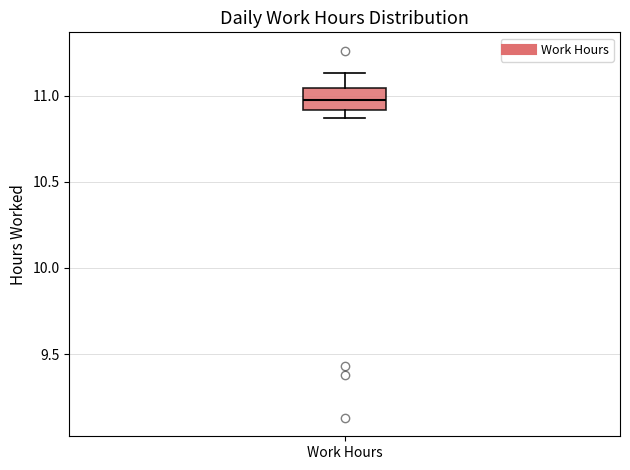

Transcribe this box plot: give where the median line is, the range the box spans, and where the two whiskers end, as read against the y-axis. The values are not printed on the chart, so give them approximately, as read against the axis.

median 11.00, box 10.90 to 11.05, whiskers 10.85 to 11.15